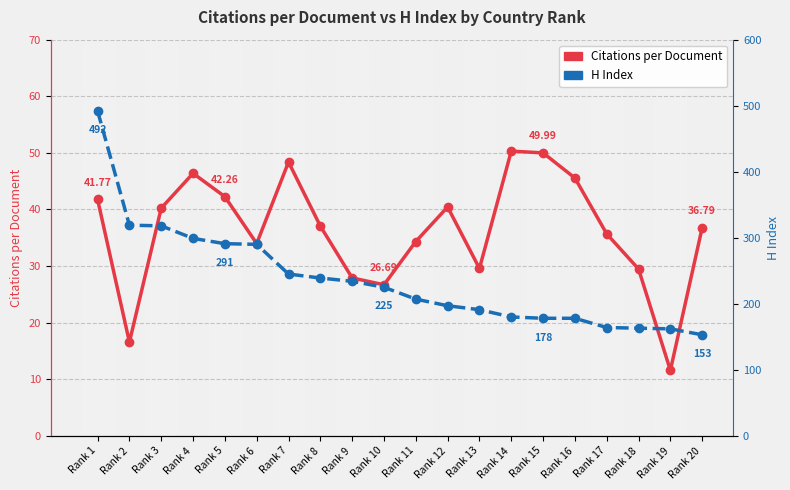

What is the value of the Citations per Document point at the 18th from the left?

29.5